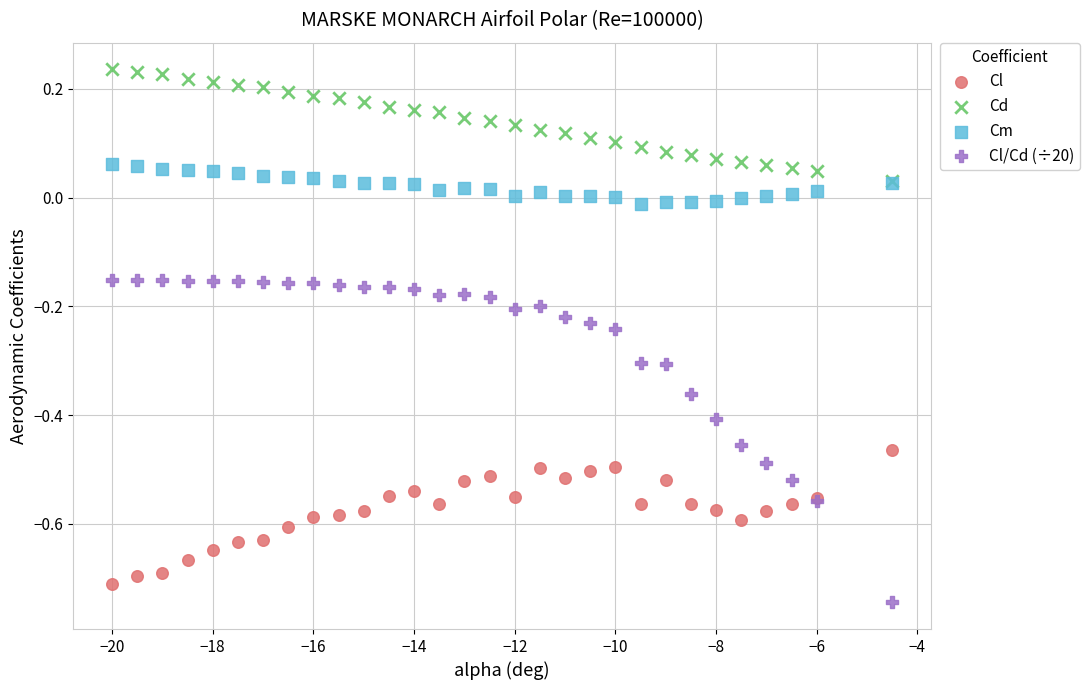

Which series contains the lowest Y value?

Cl/Cd (÷20)